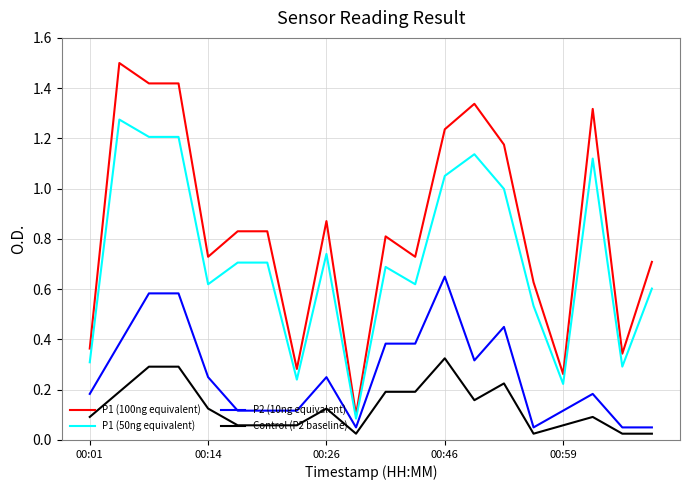

Which series has the largest range (max minus min)?

P1 (100ng equivalent)